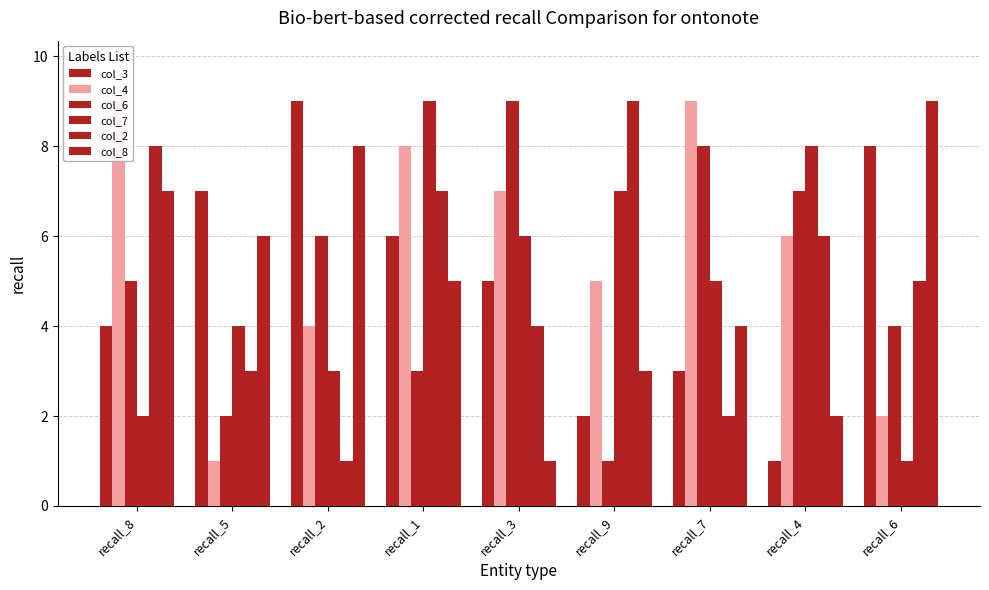

Count the col_6 values in the range 3 to 7.

5